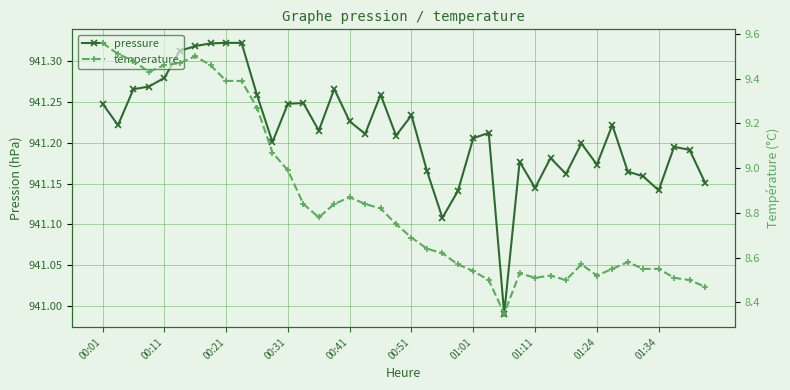

How many data points in pressure are above 941?

39